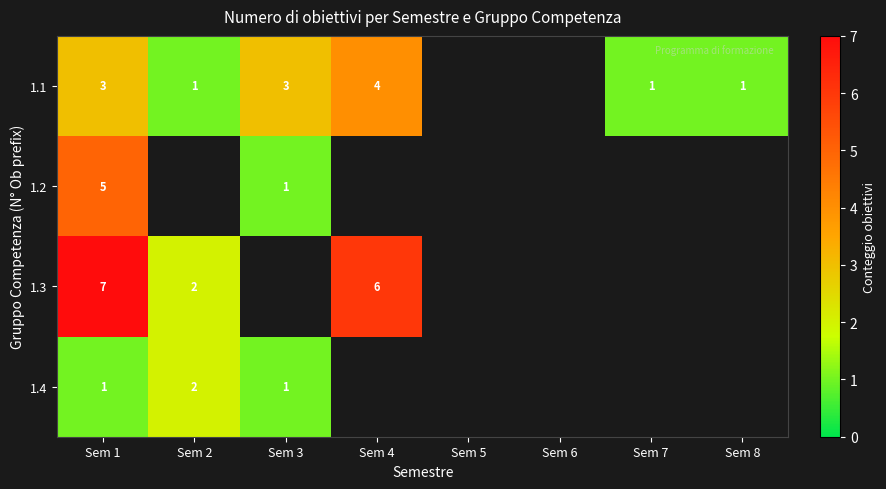

The 1.1 series shows 1 at Sem 7. True or false?

True